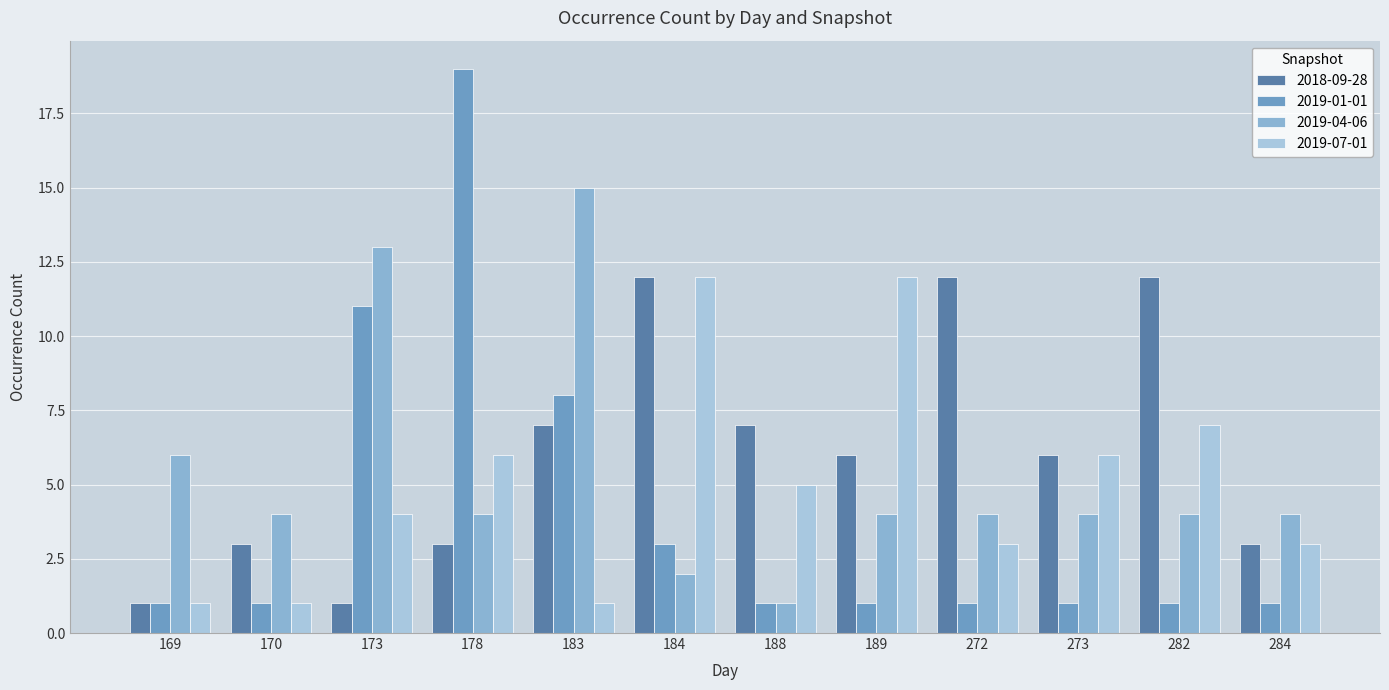

The value of 2019-04-06 at 178 is 4. True or false?

True